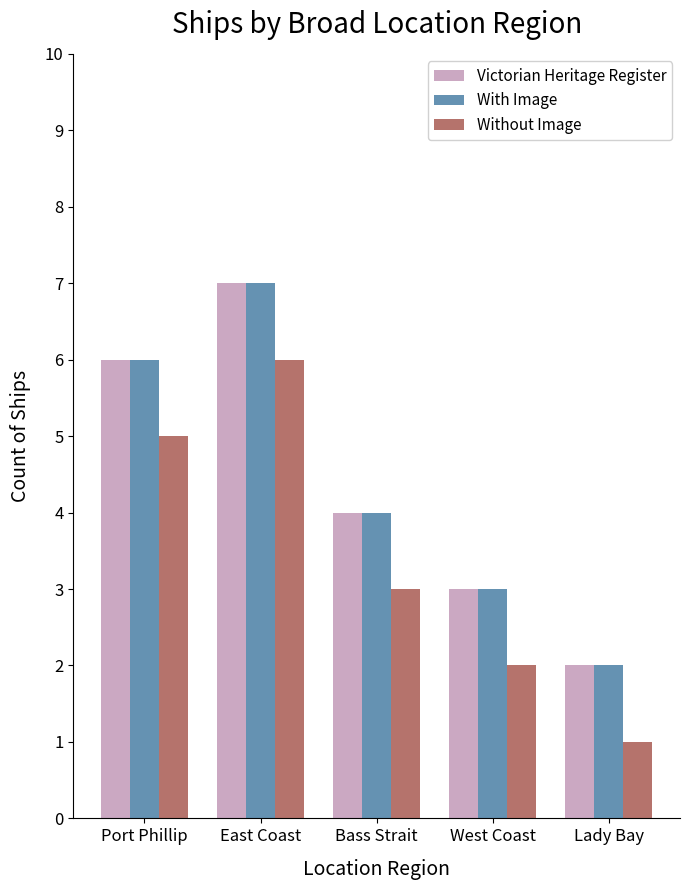

What is the label of the 1st bar from the left?

Port Phillip